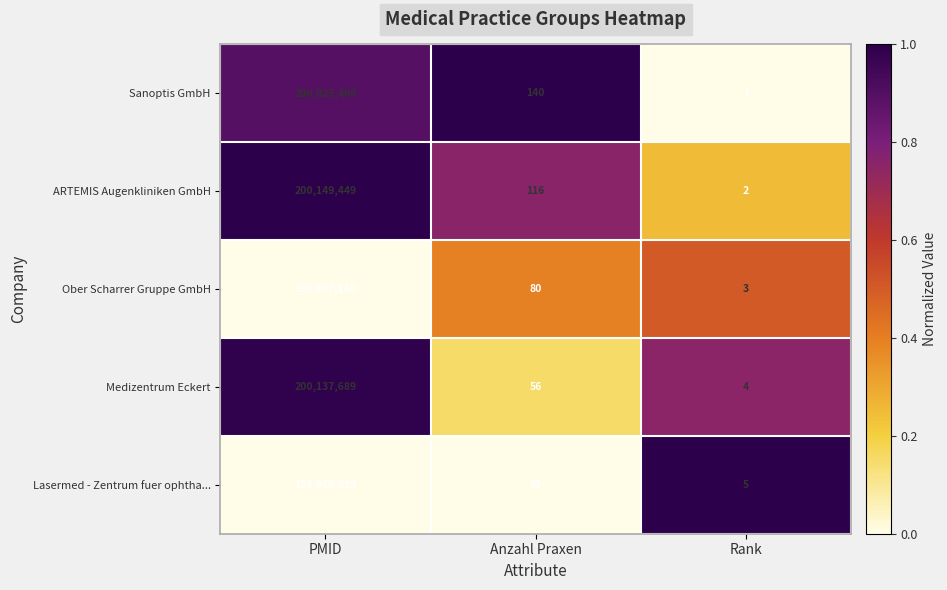

The Sanoptis GmbH series shows 1 at Rank. True or false?

True